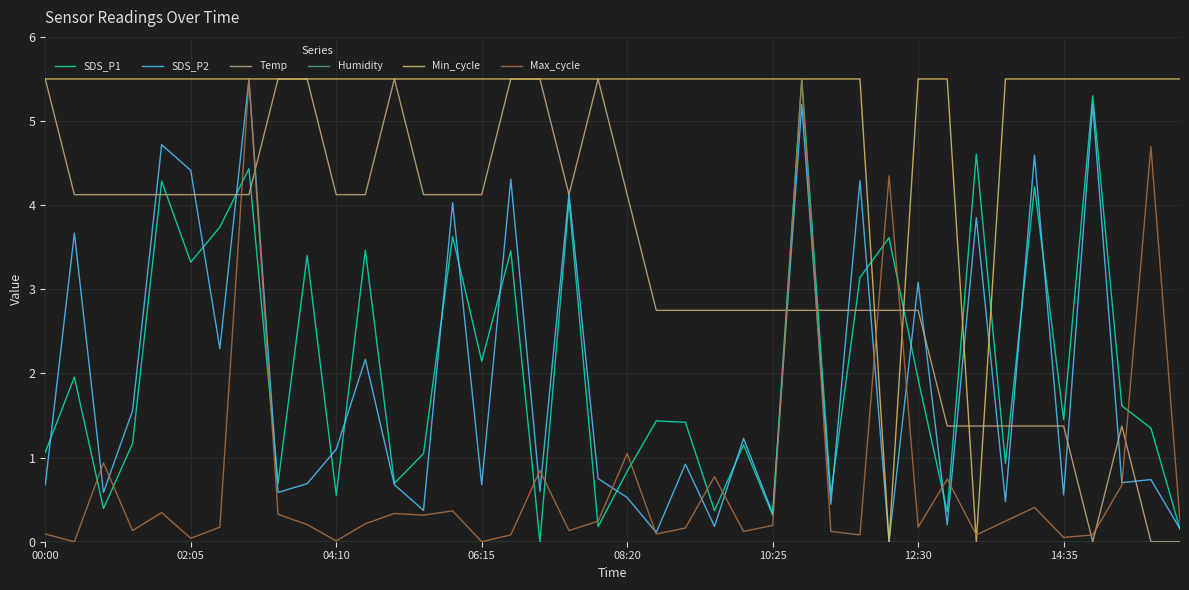

Which series has the largest total across all categories?

Min_cycle